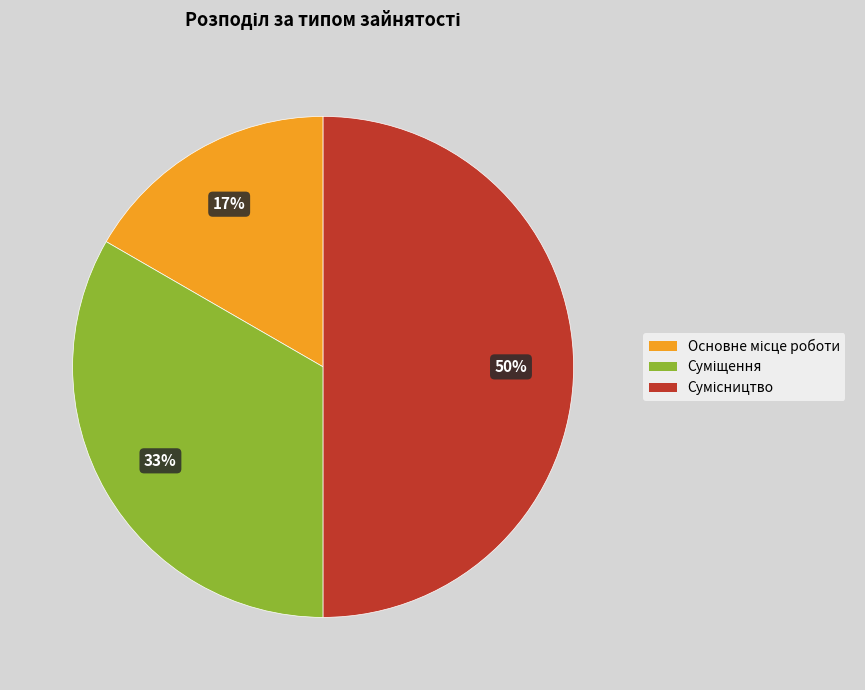

To the nearest percent, what is the average slice percentage?

33%